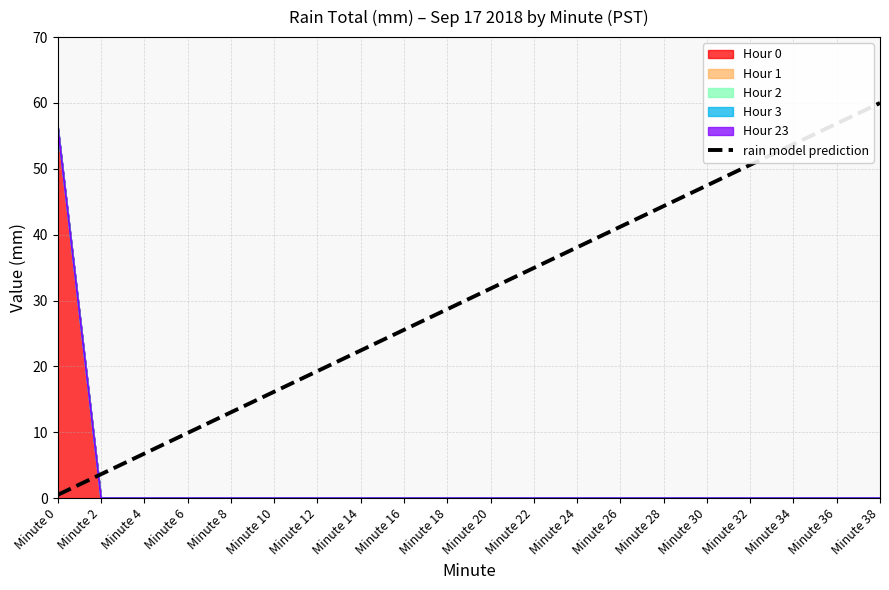

What is the value of the 6th point from the left?

16.2